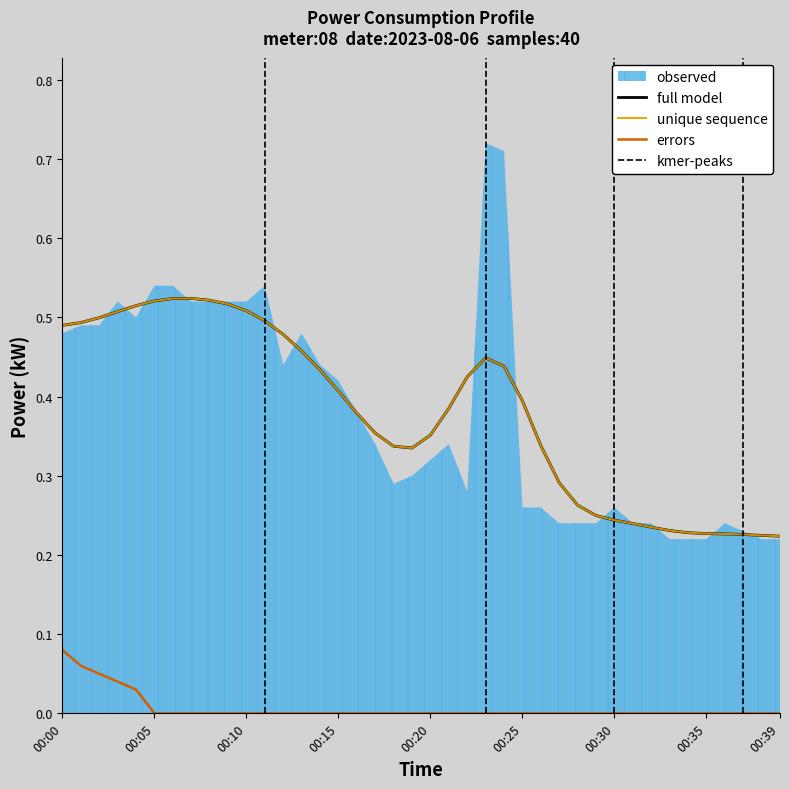

Is it true that the value at 00:36 is 0.2?

True